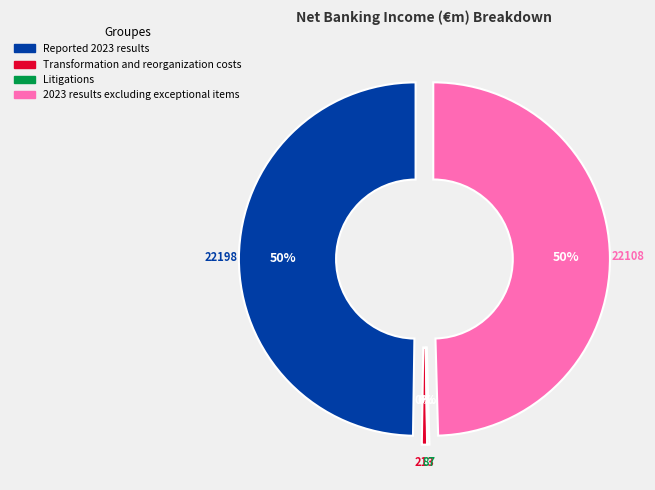

Does 2023 results excluding exceptional items represent more than half of the total?

No